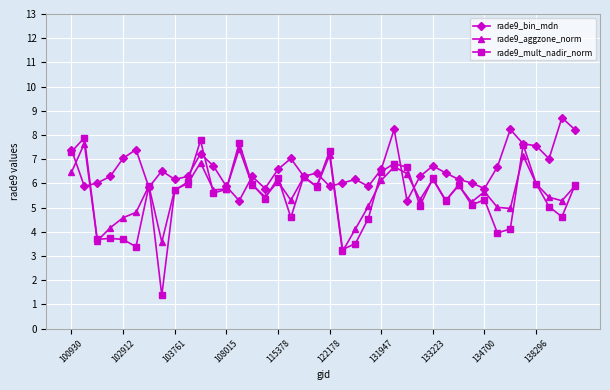

Which series has the largest total across all categories?

rade9_bin_mdn